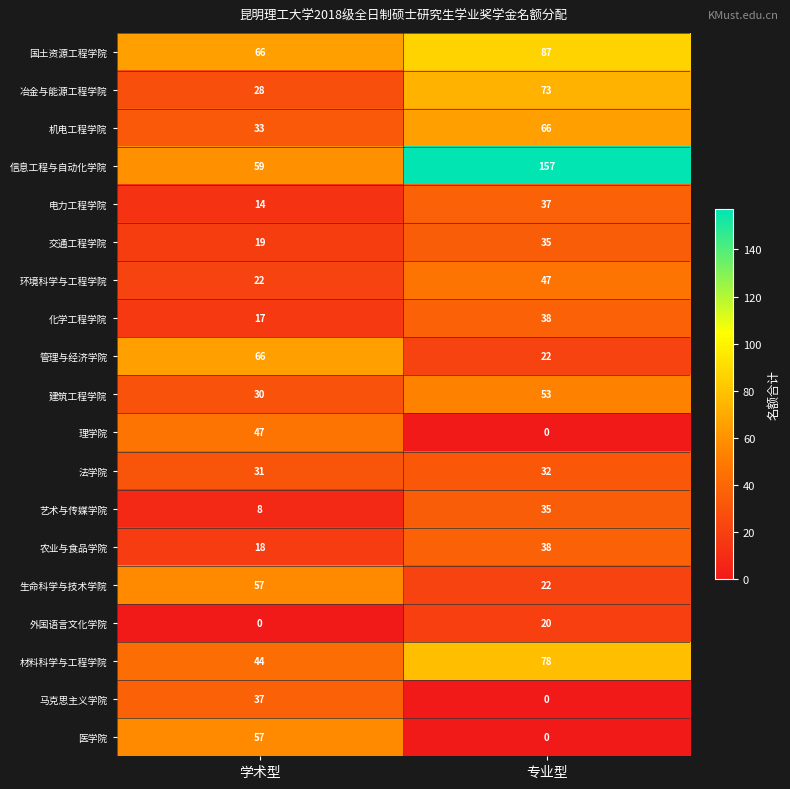

The value of 农业与食品学院 at 学术型 is 18. True or false?

True